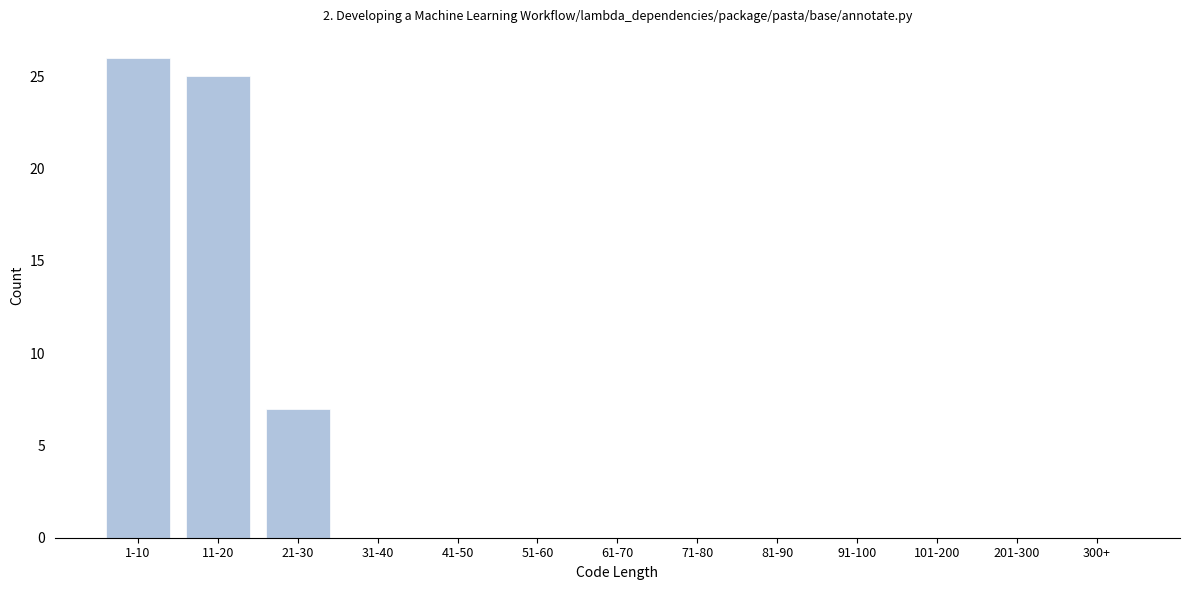

Reading right to left, what are all the values shown in this chart?

300+=0	201-300=0	101-200=0	91-100=0	81-90=0	71-80=0	61-70=0	51-60=0	41-50=0	31-40=0	21-30=7	11-20=25	1-10=26